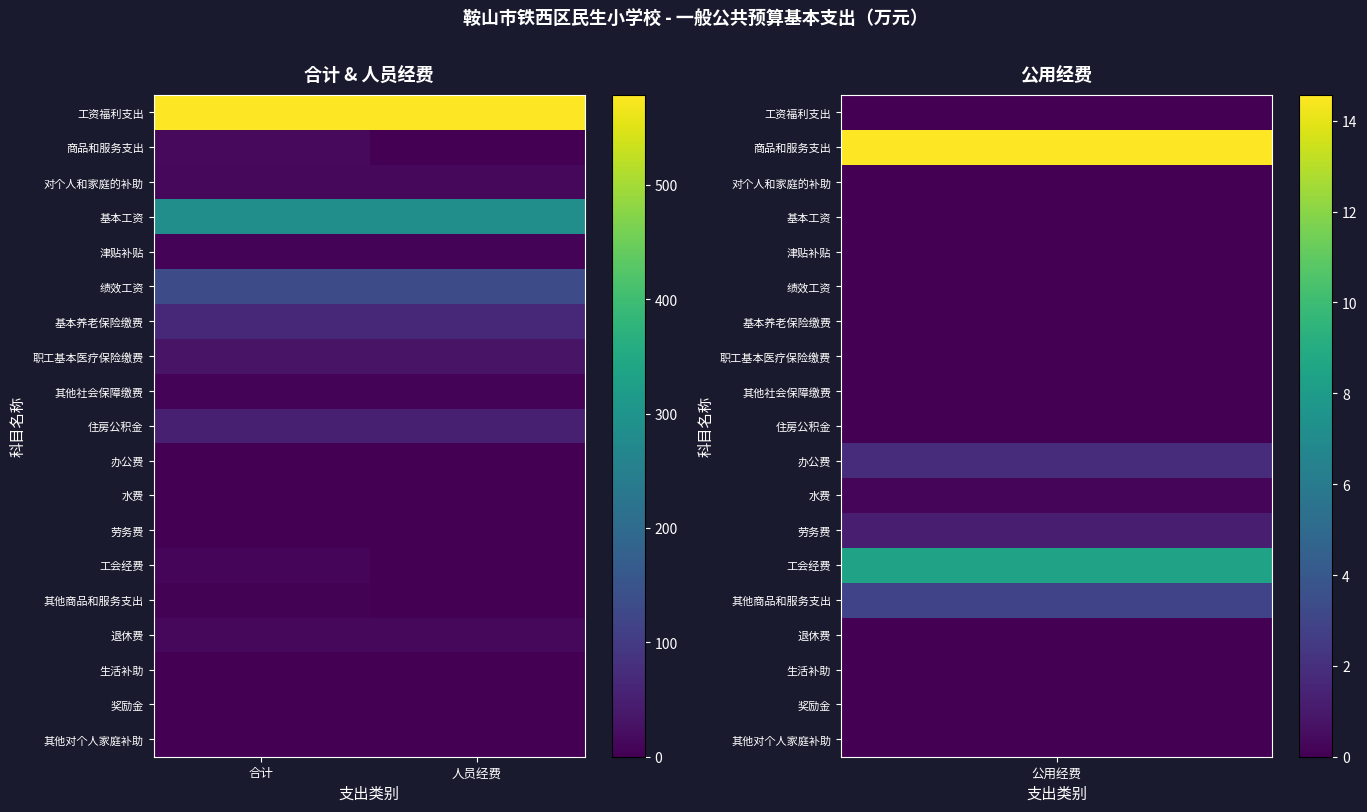

Reading left to right, what are all the values shown in this chart?

工资福利支出: 合计=578.5	人员经费=578.5
商品和服务支出: 合计=14.6	人员经费=0.0
对个人和家庭的补助: 合计=12.9	人员经费=12.9
基本工资: 合计=286.1	人员经费=286.1
津贴补贴: 合计=6.0	人员经费=6.0
绩效工资: 合计=133.4	人员经费=133.4
基本养老保险缴费: 合计=67.1	人员经费=67.1
职工基本医疗保险缴费: 合计=31.0	人员经费=31.0
其他社会保障缴费: 合计=4.5	人员经费=4.5
住房公积金: 合计=50.3	人员经费=50.3
办公费: 合计=1.9	人员经费=0.0
水费: 合计=0.2	人员经费=0.0
劳务费: 合计=1.2	人员经费=0.0
工会经费: 合计=8.4	人员经费=0.0
其他商品和服务支出: 合计=2.9	人员经费=0.0
退休费: 合计=12.5	人员经费=12.5
生活补助: 合计=0.1	人员经费=0.1
奖励金: 合计=0.1	人员经费=0.1
其他对个人家庭补助: 合计=0.2	人员经费=0.2